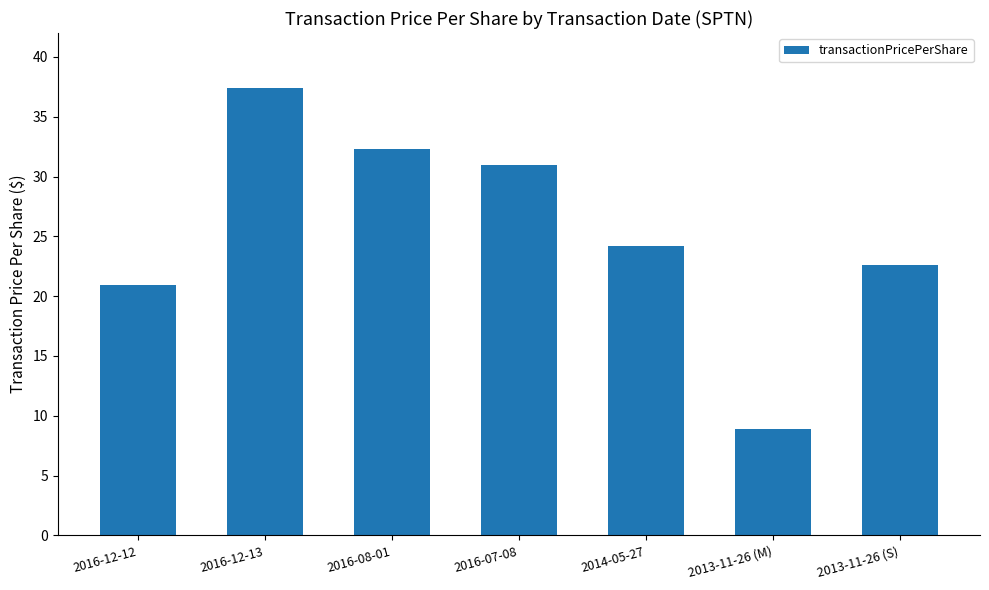

Reading left to right, transcribe all the data shown in this chart.

20.9	37.4	32.3	31.0	24.2	8.9	22.6